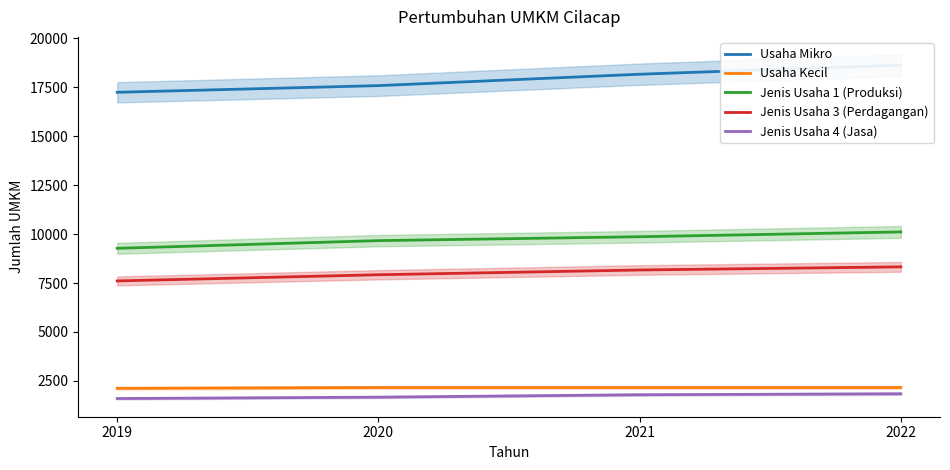

True or false: Jenis Usaha 3 (Perdagangan) and Usaha Kecil cross at least once.

False